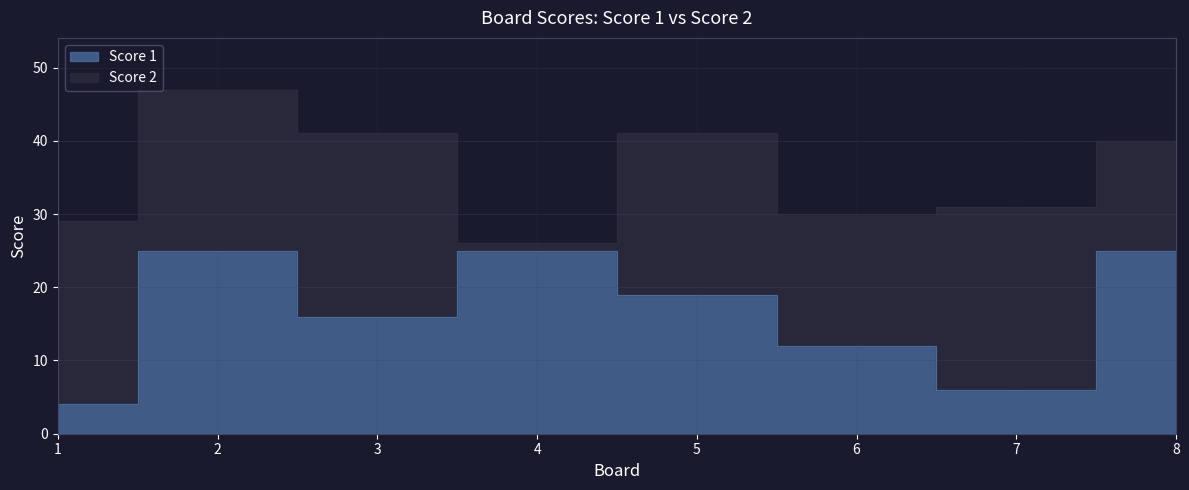

The chart shows a value of 34 at 8. True or false?

False